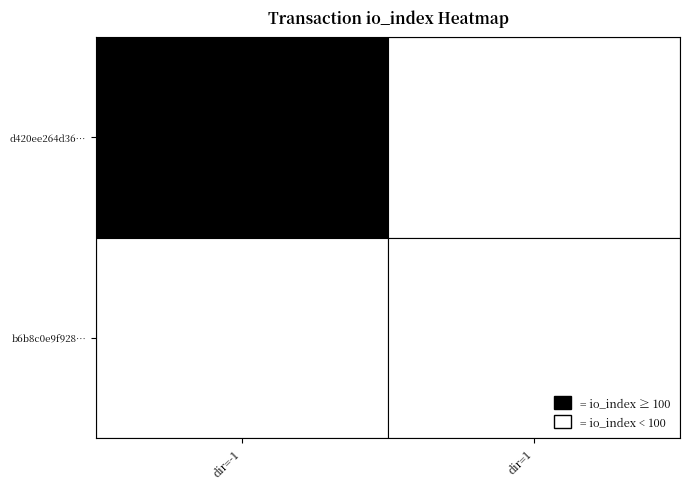

At io_index, list the series in order from smallest to largest.

b6b8c0e9f9287410317f93f7842c6664bb14045, d420ee264d36aed10d1904007aea0c4bb36b866